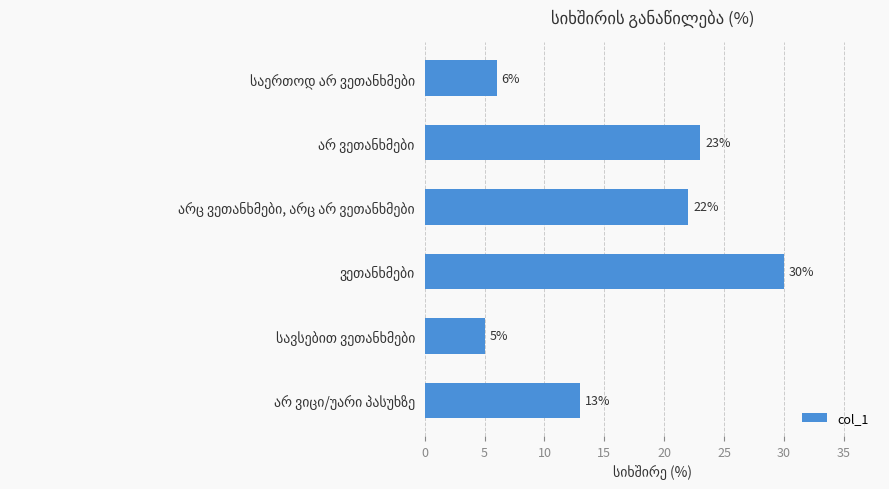

What is the value of the 1st bar from the top?

6